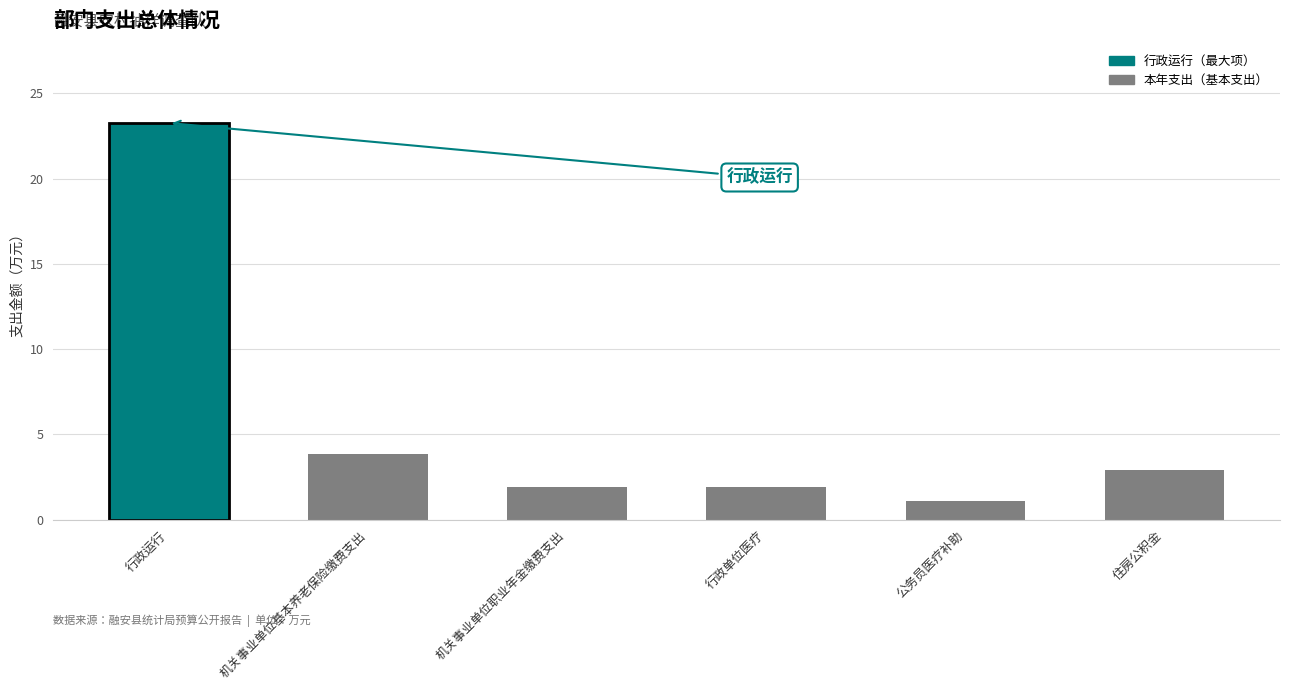

What is the label of the 1st bar from the right?

住房公积金